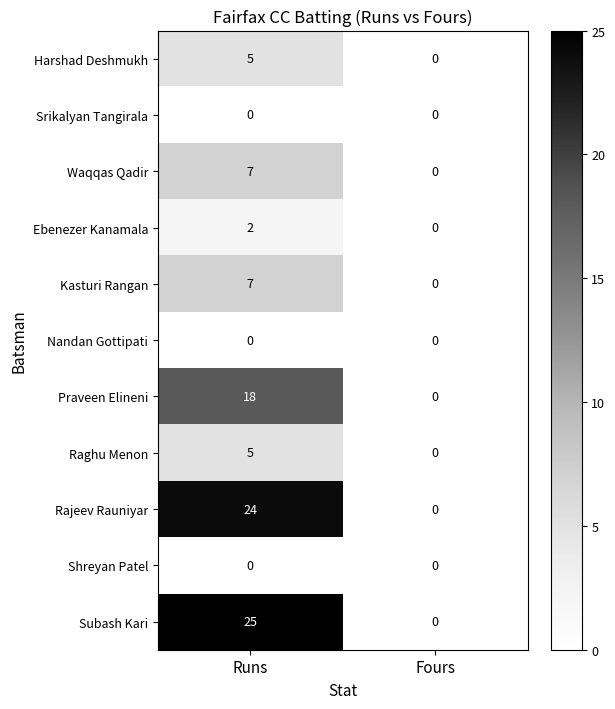

What is the sum of all Rajeev Rauniyar values?

24